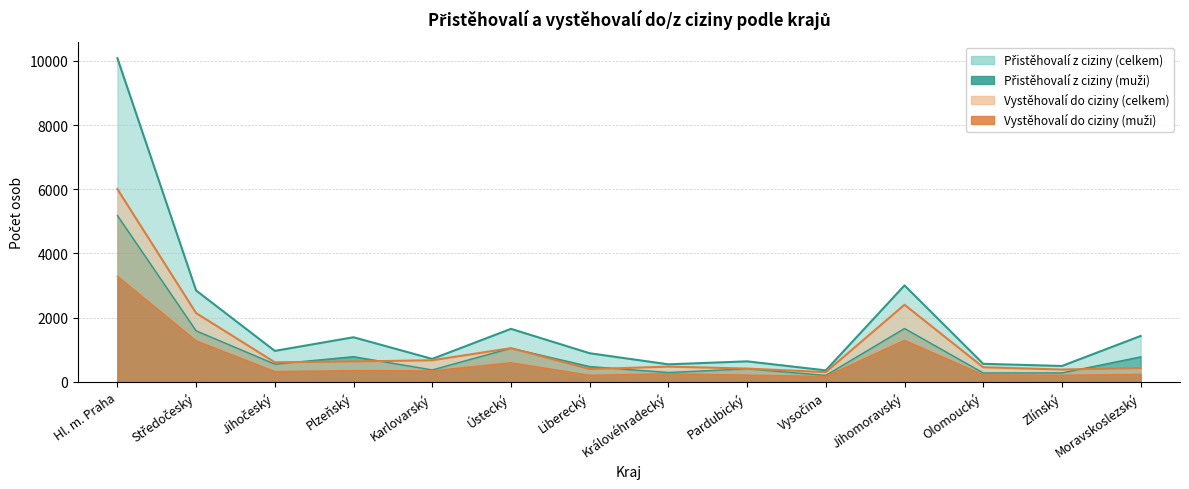

At how many categories does at least one series exceed 2150?

3